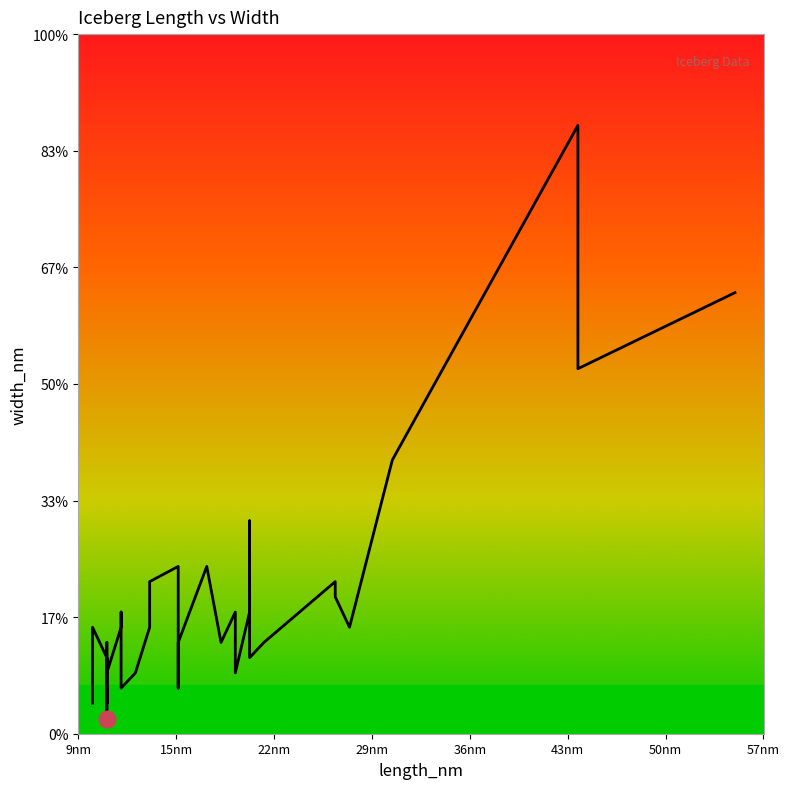

At which label does the data first exceed 6?

44